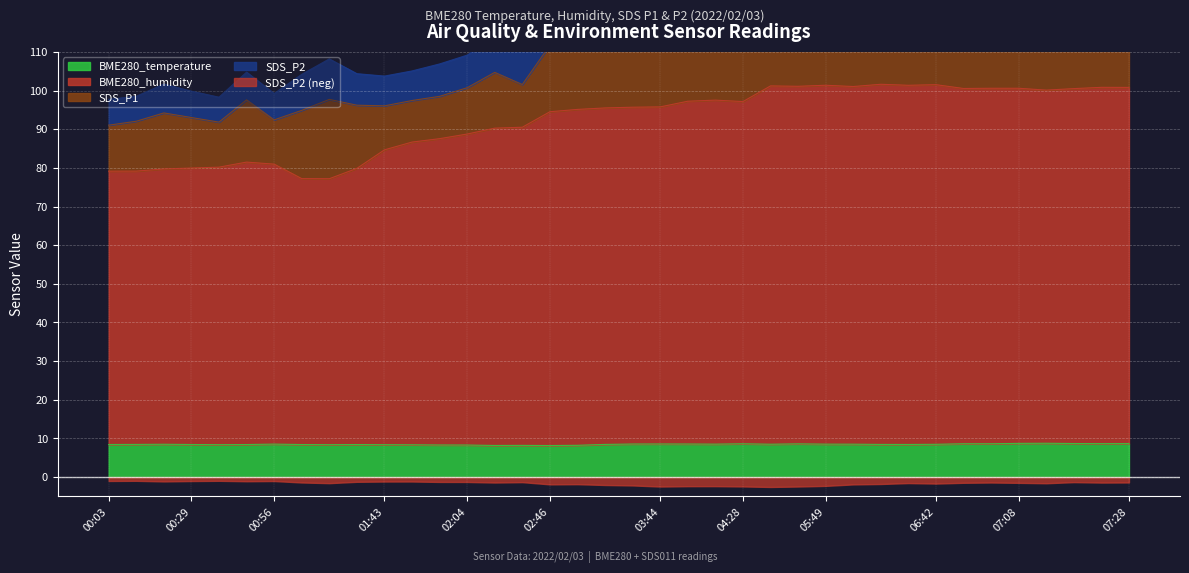

Which series changed the most between 03:29 and 05:10?

BME280_humidity